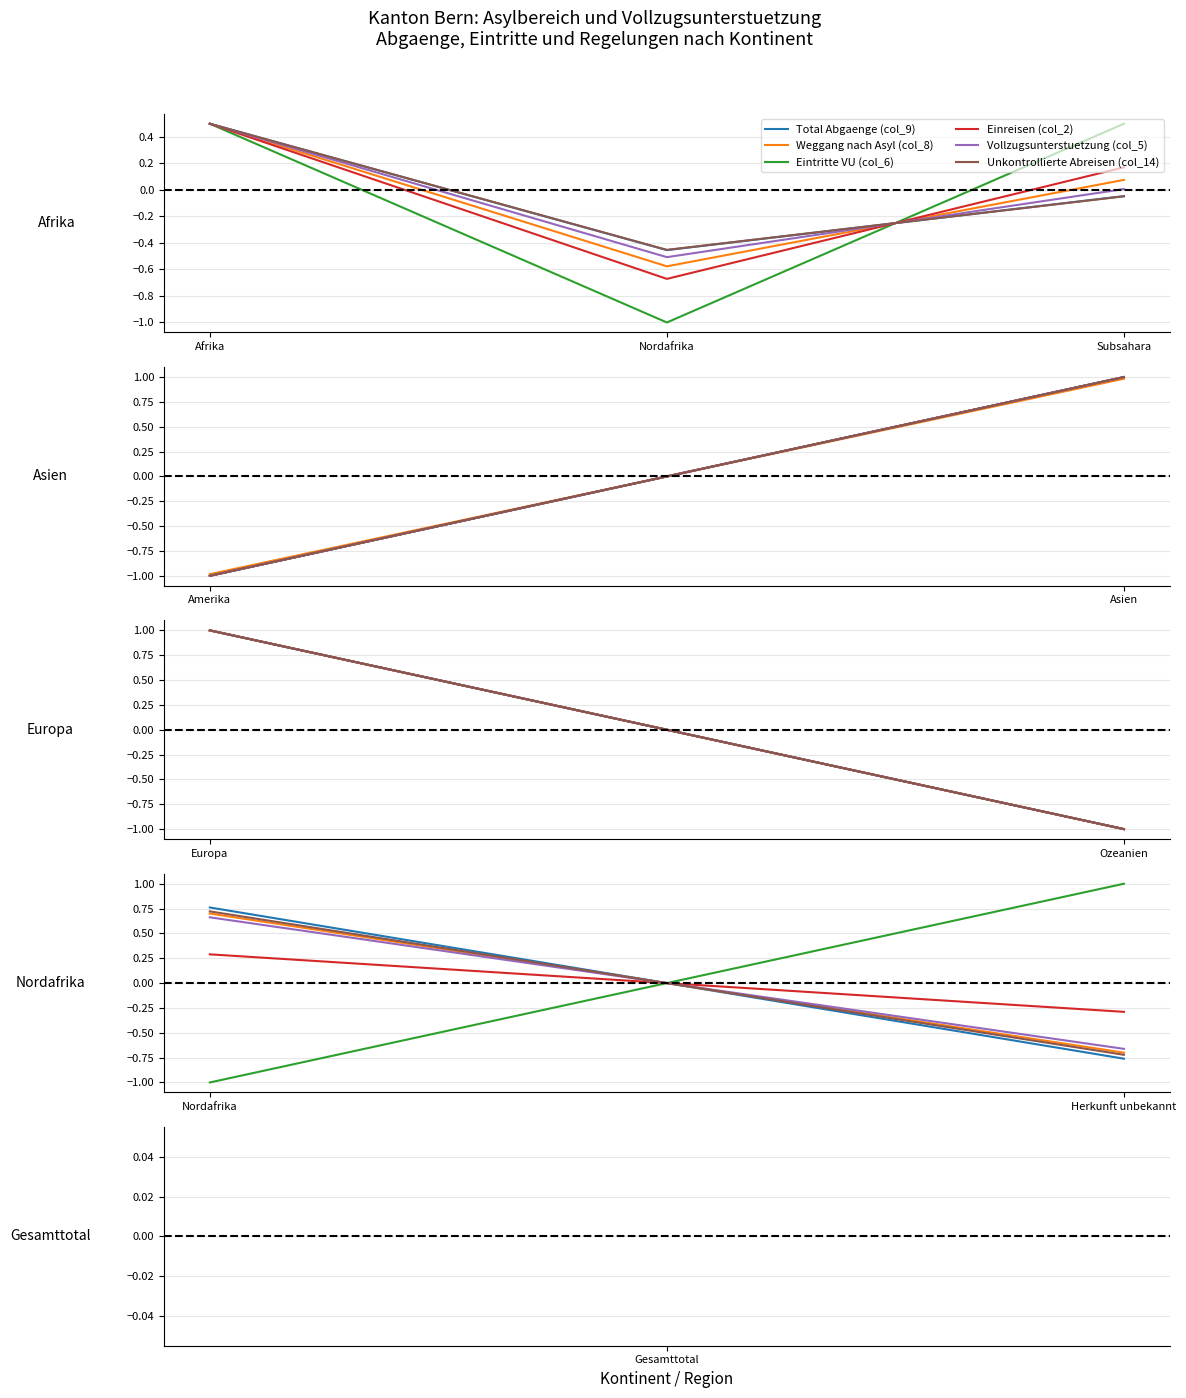

What is the minimum value shown in the chart?

-1.0